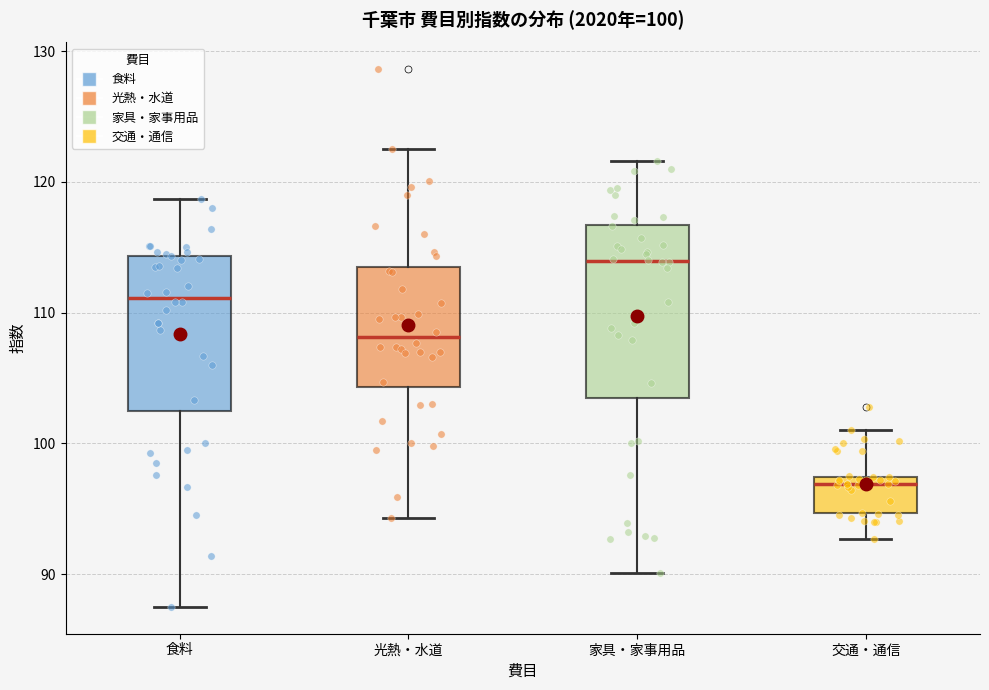

Which box has the highest median line?

家具・家事用品